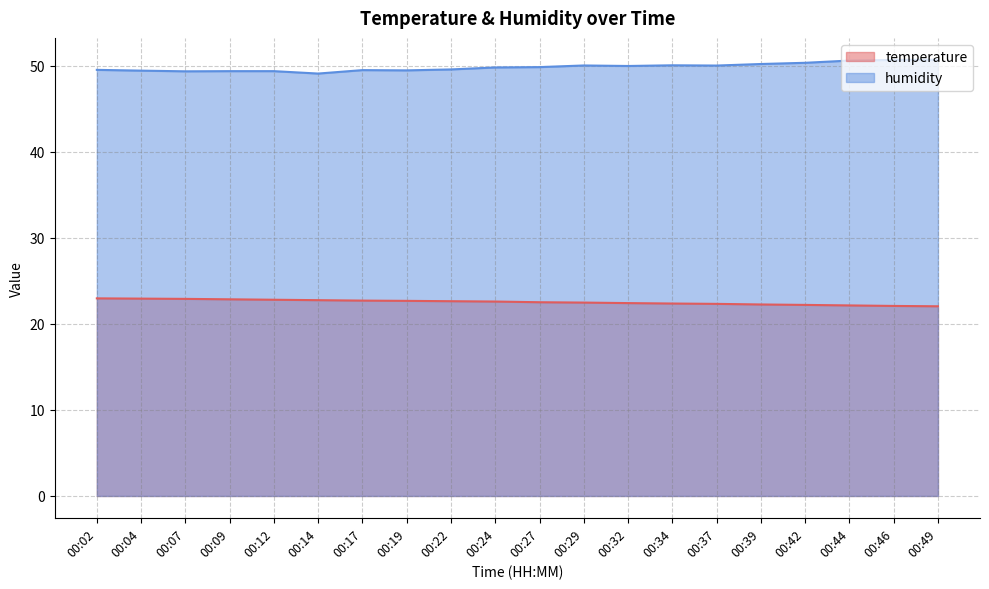

List the series in order of their peak value, highest first.

humidity, temperature